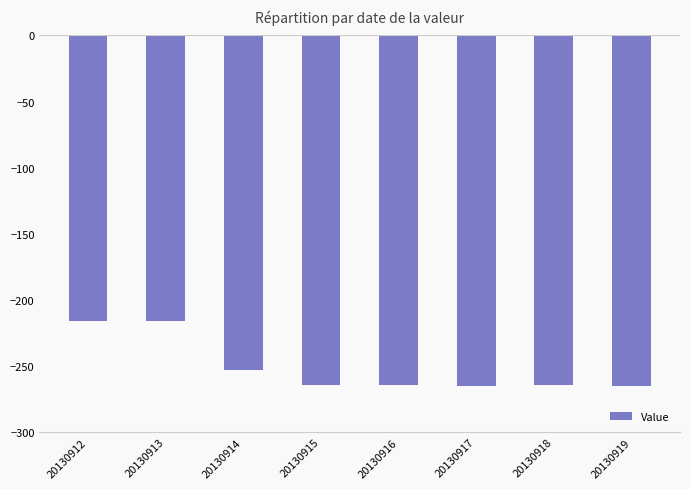

What is the value of the 7th bar from the left?

-264